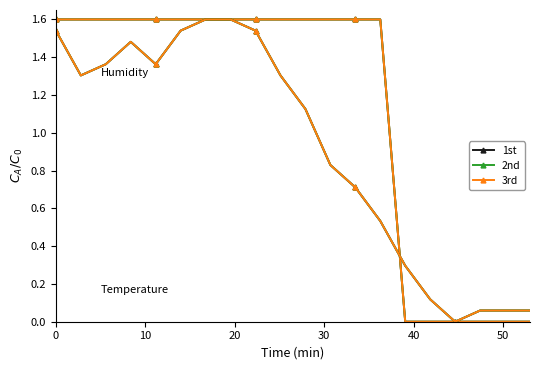

Does the chart display data point markers on the line(s)?

Yes